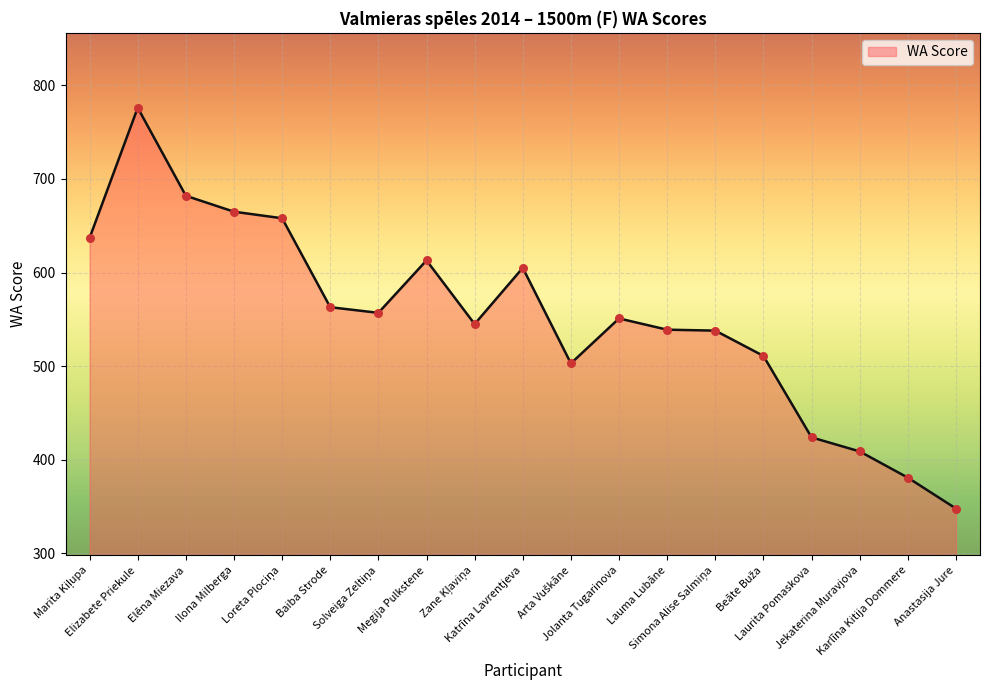

What is the smallest value displayed?

348